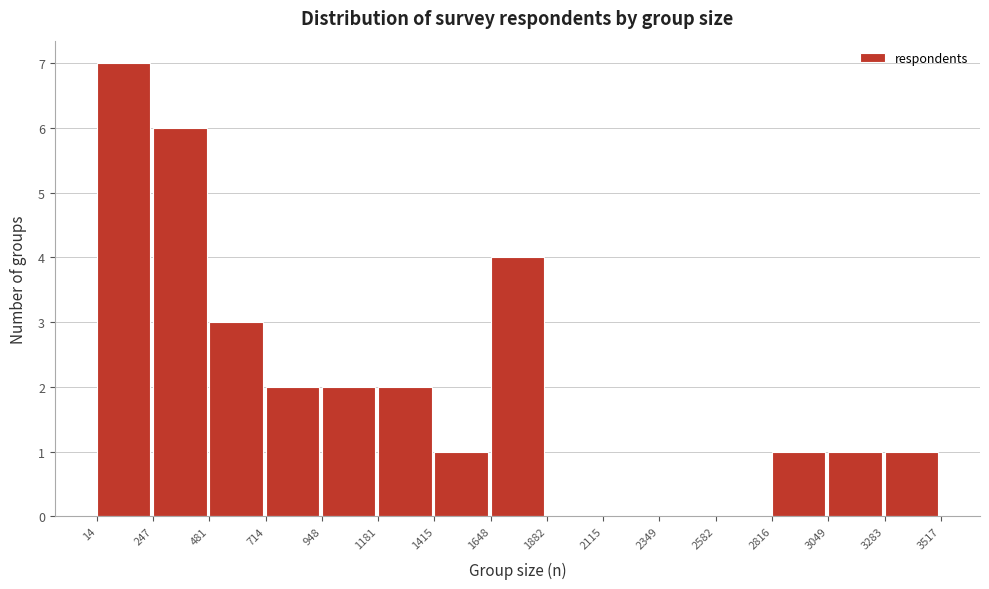

What is the height of the bar covering 1648 to 1882 on the x-axis? The values are not printed on the chart, so give them approximately, as read against the axis.

4